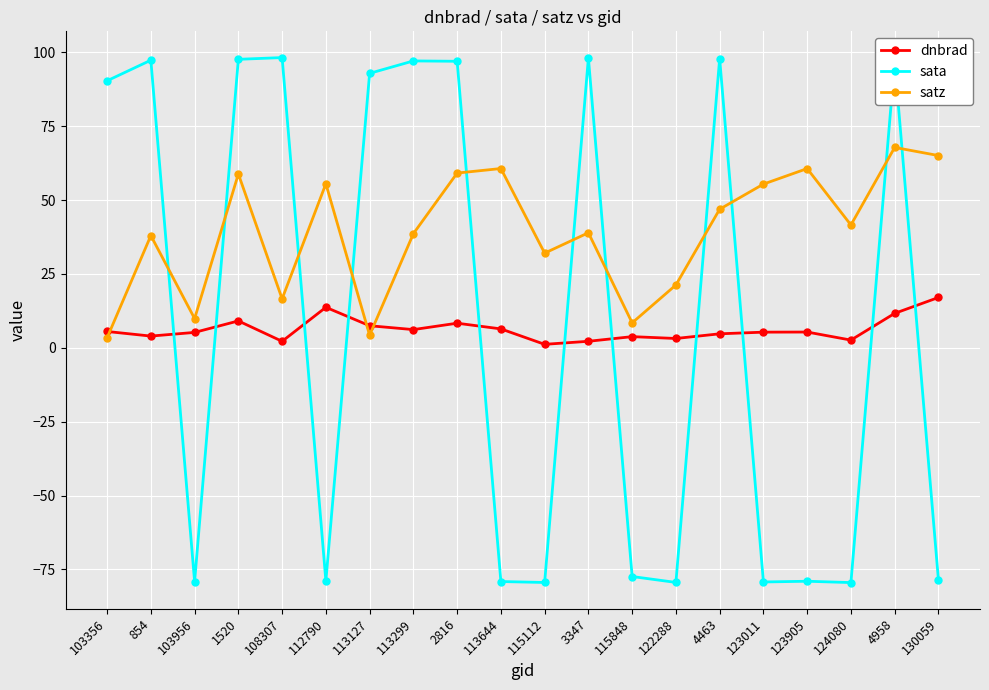

Does the chart have visible grid lines?

Yes